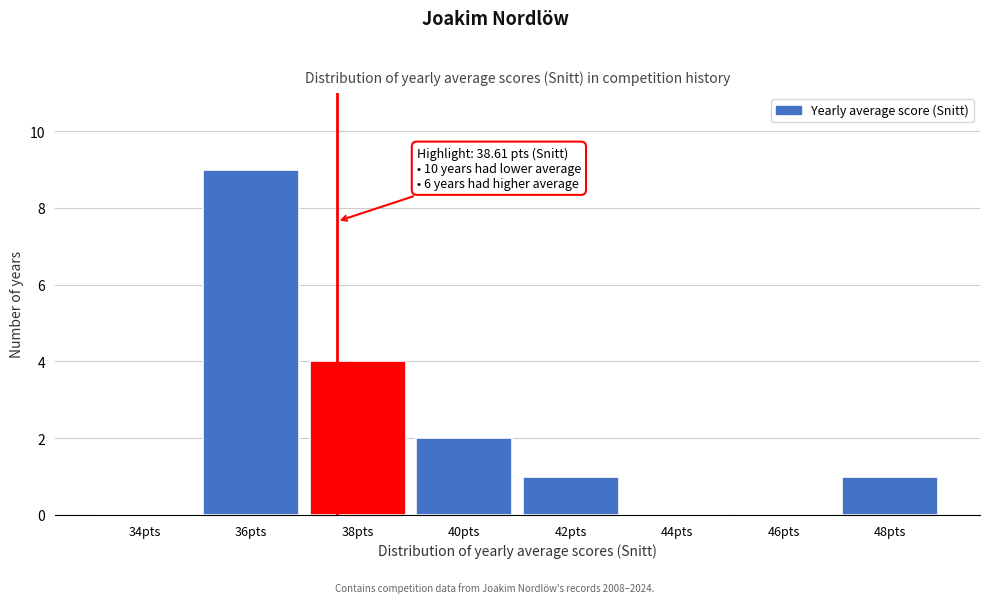

Reading left to right, what are all the values shown in this chart?

34pts=0	36pts=9	38pts=4	40pts=2	42pts=1	44pts=0	46pts=0	48pts=1